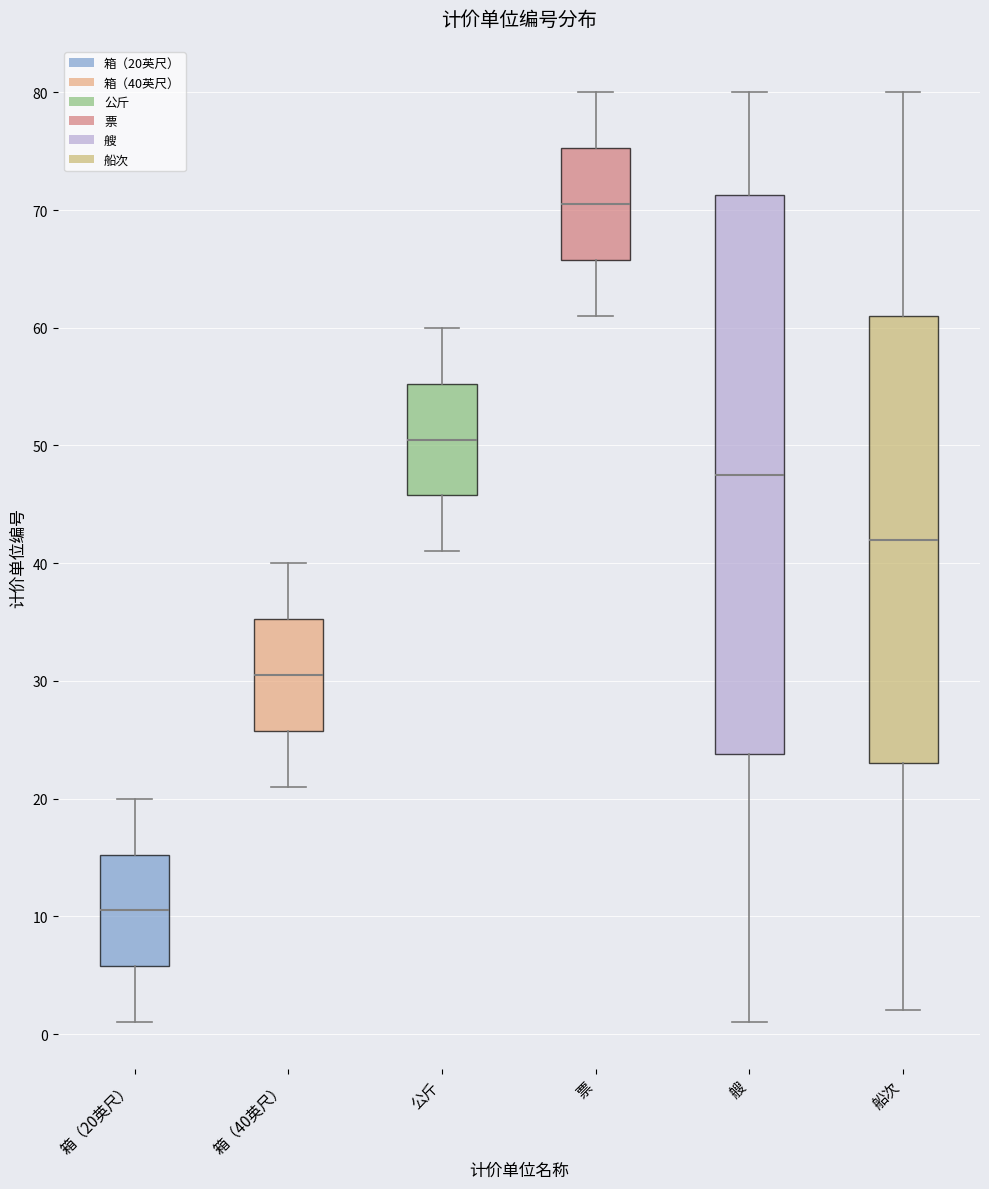

Where does the upper whisker of the box for 箱（40英尺） end on the y-axis? The values are not printed on the chart, so give them approximately, as read against the axis.

40